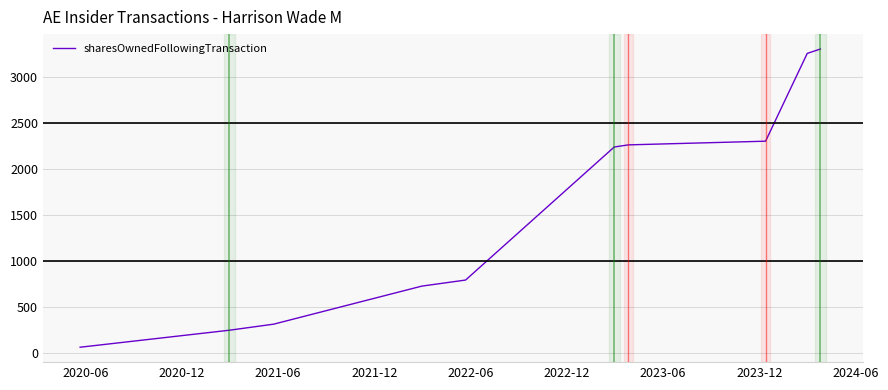

Does the chart display data point markers on the line(s)?

No